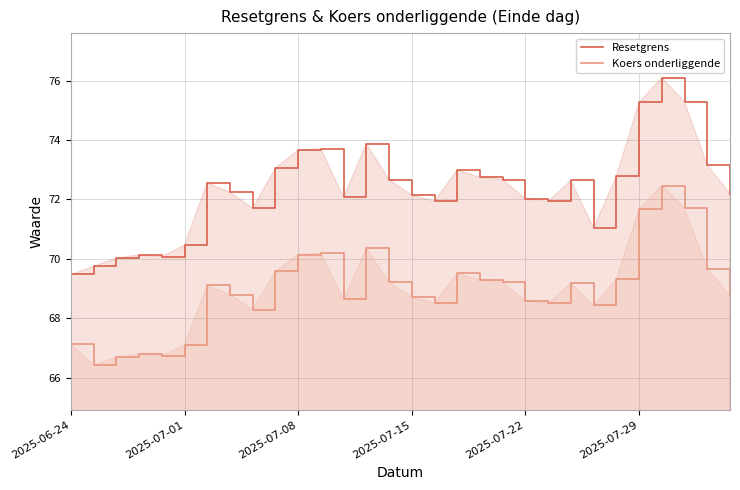

What are all the series names shown in the legend?

Resetgrens, Koers onderliggende